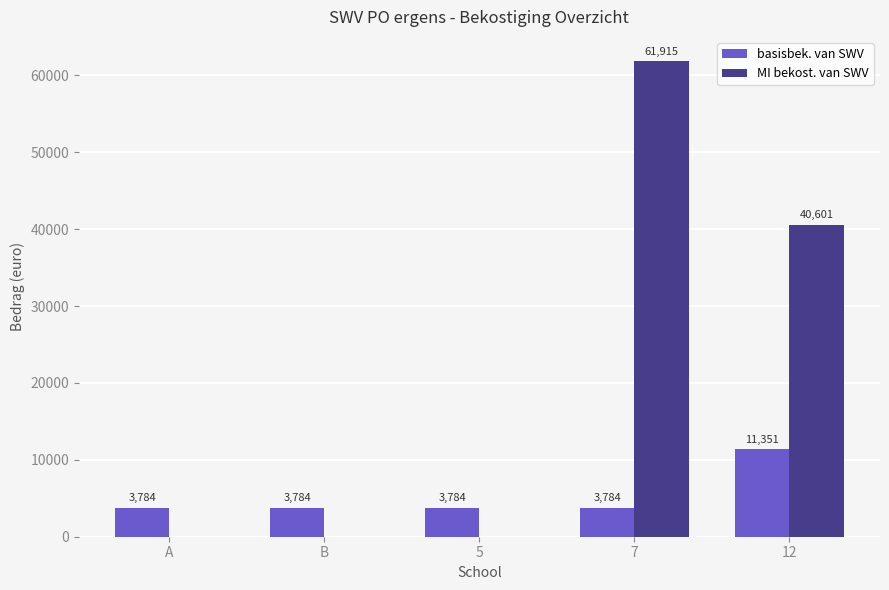

What is the maximum value for MI bekost. van SWV?

61915.4